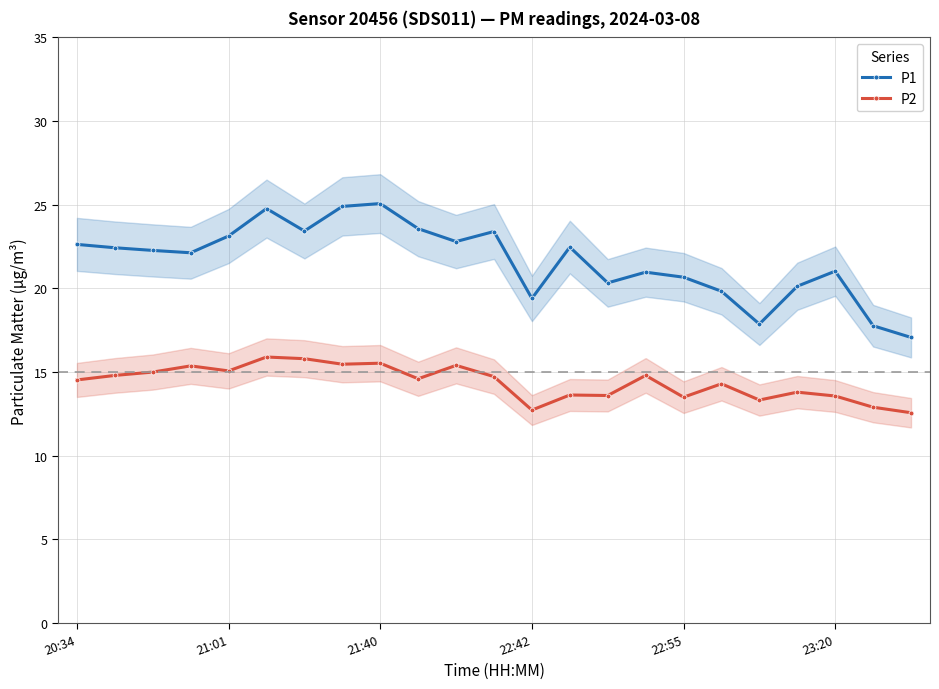

At 21, list the series in order from largest to smallest.

P1, P2